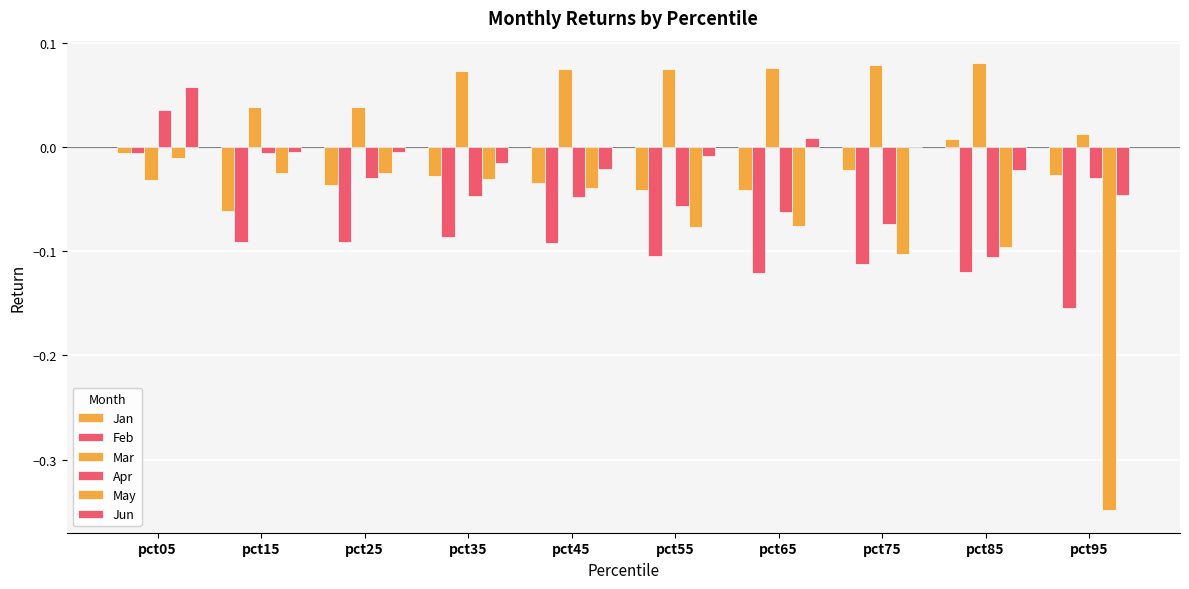

What is the difference between the maximum and minimum values in the Mar series?

0.1